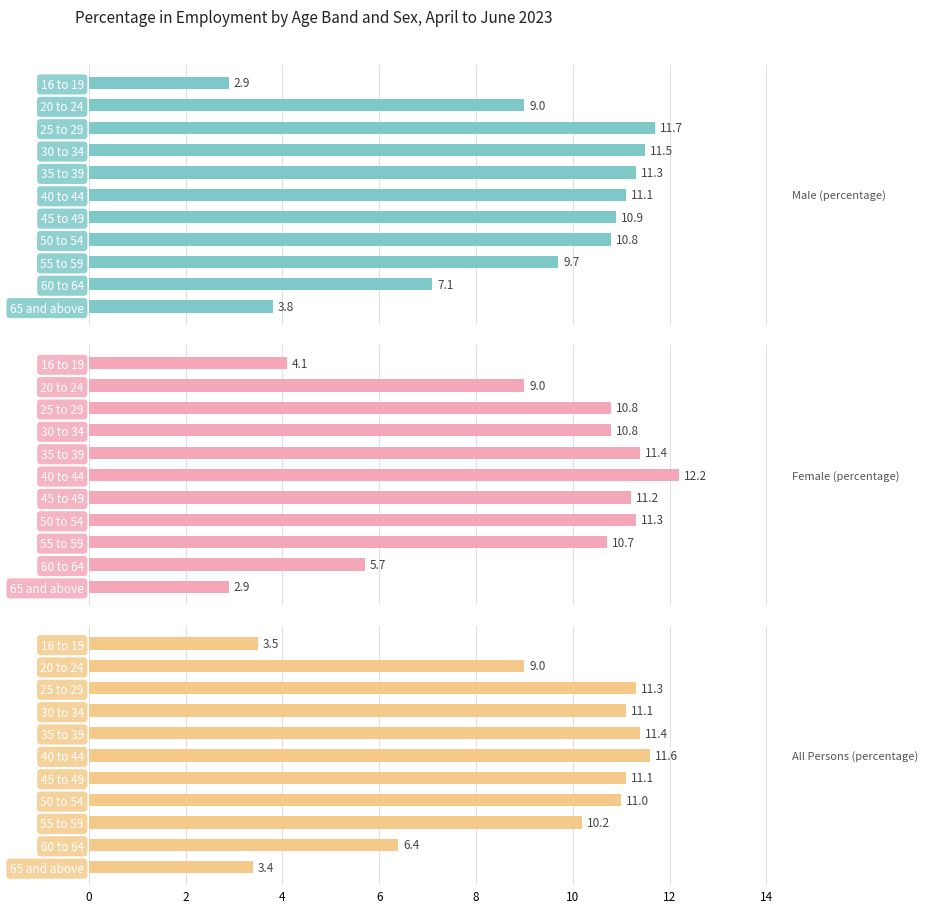

At how many categories does at least one series exceed 5?

9